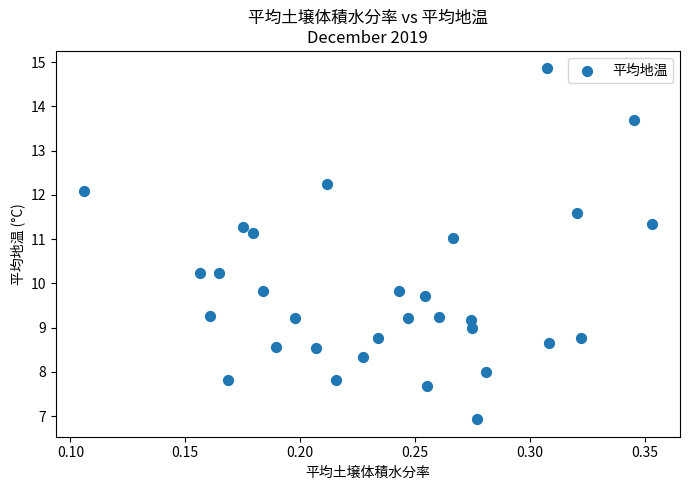

What is the range of Y values (max minus min)?

7.9